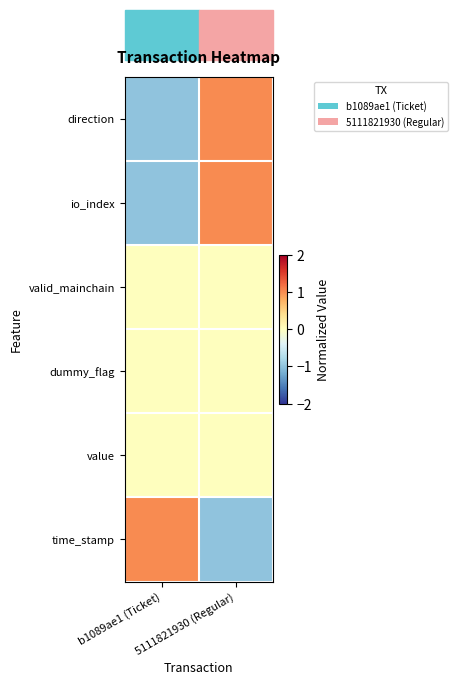

Between b1089ae1 (Ticket) and 5111821930 (Regular), which series saw the biggest shift?

direction